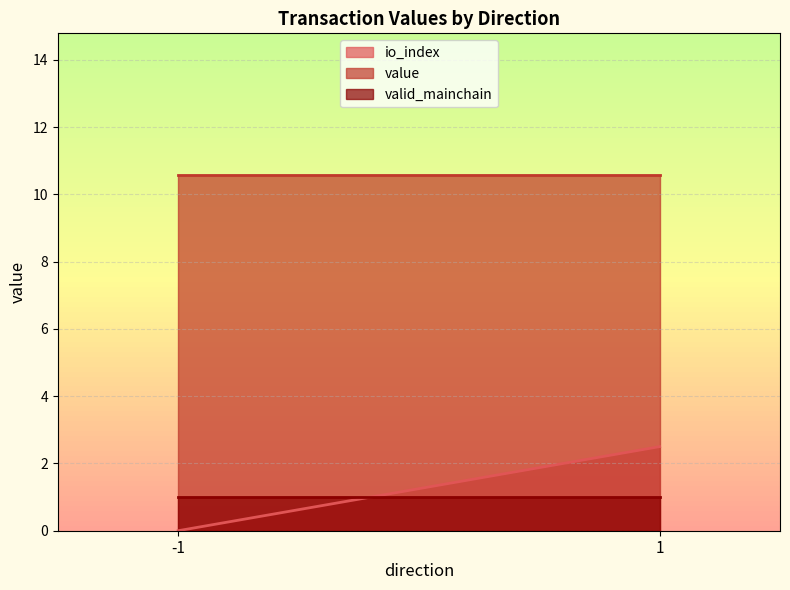

What is the lowest value of the value series?

10.6